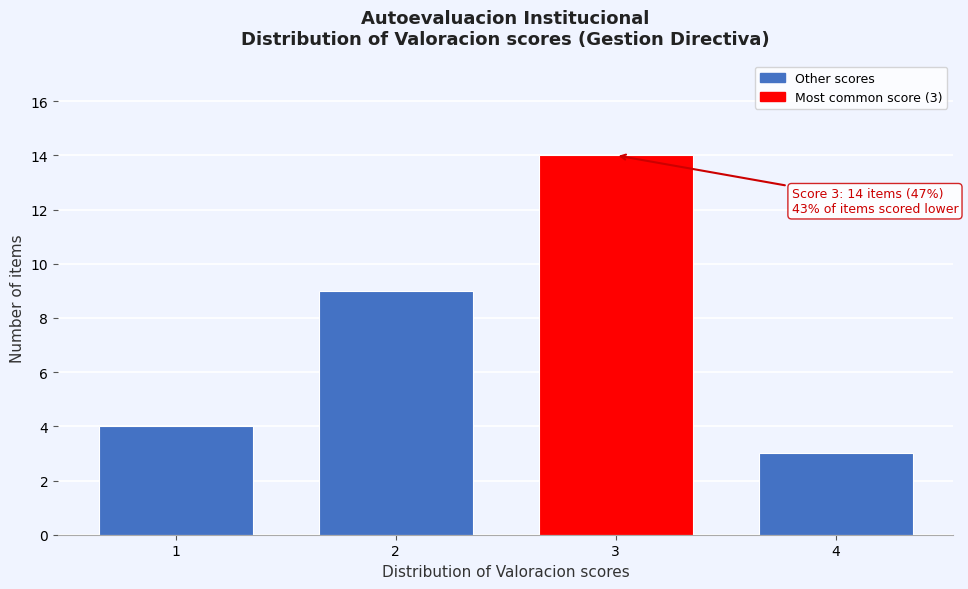

Reading right to left, extract all data points from this chart.

3	14	9	4